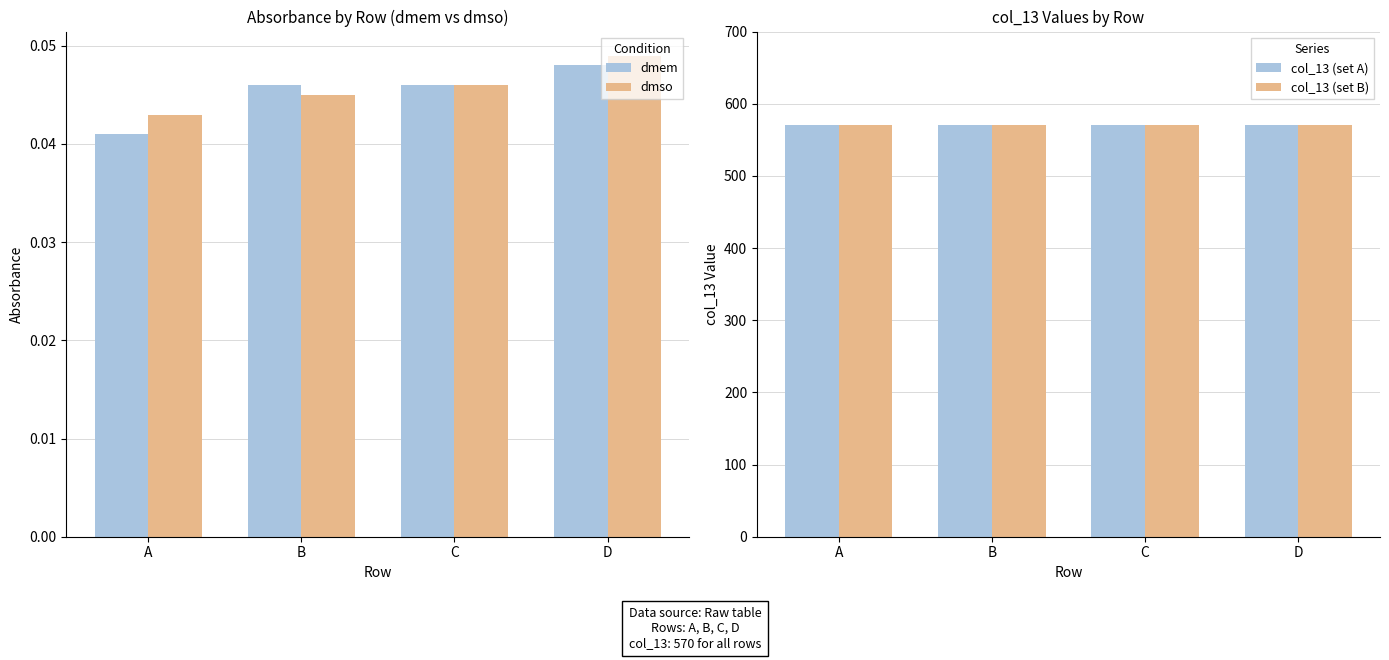

What is the difference between the highest and lowest values at B?

570.0